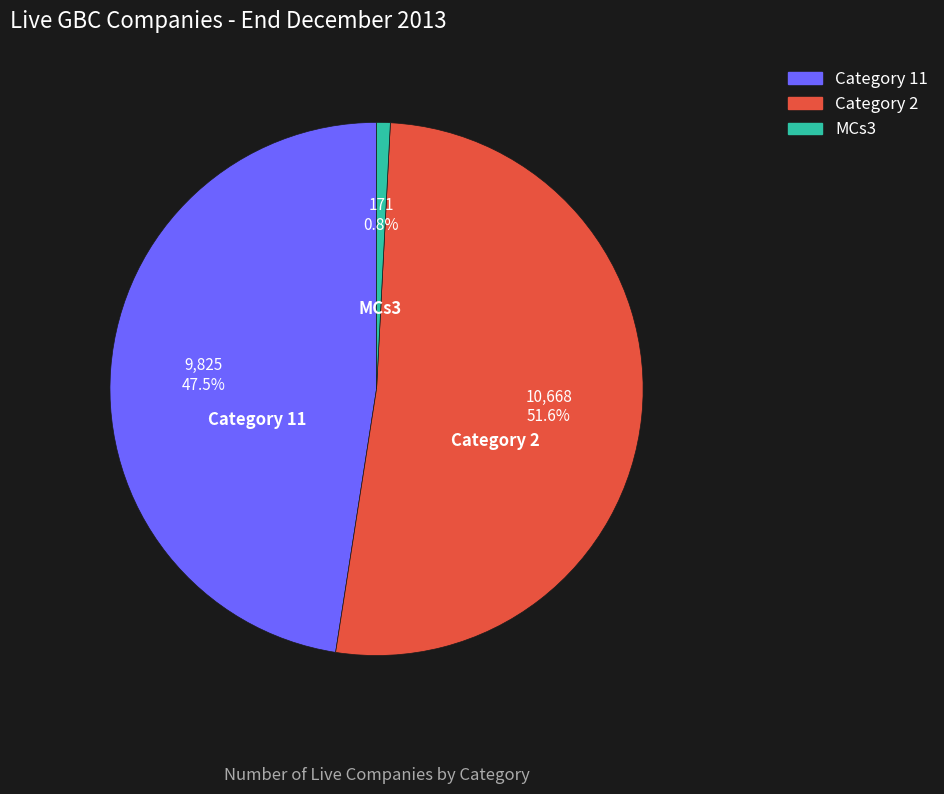

Which has a higher value, Category 2 or MCs3?

Category 2